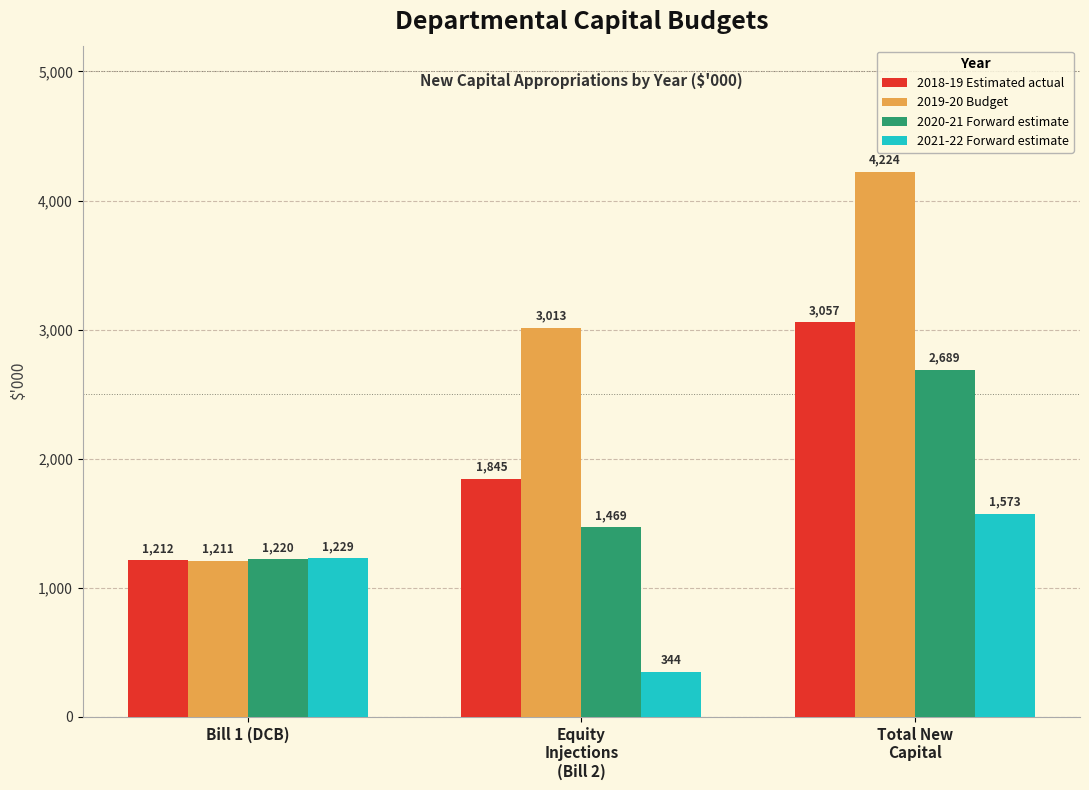

What position from the right is Equity
Injections
(Bill 2)?

2